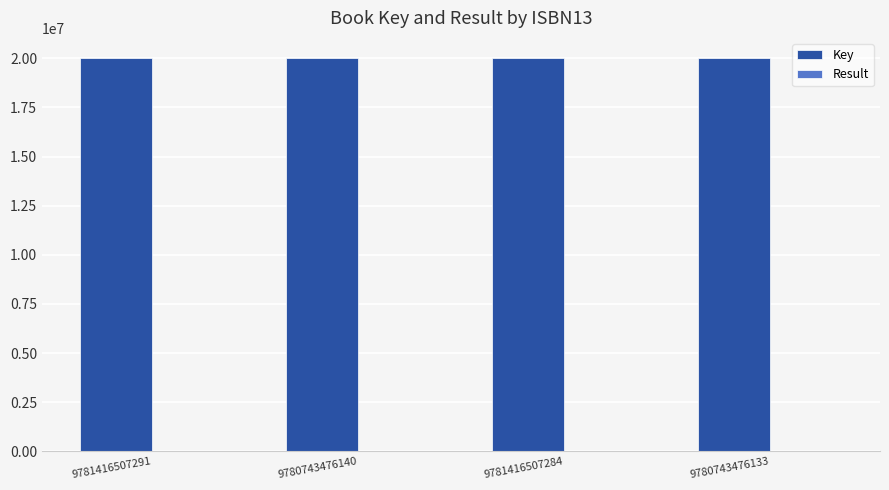

The Key series shows 5042522 at 9781416507284. True or false?

False